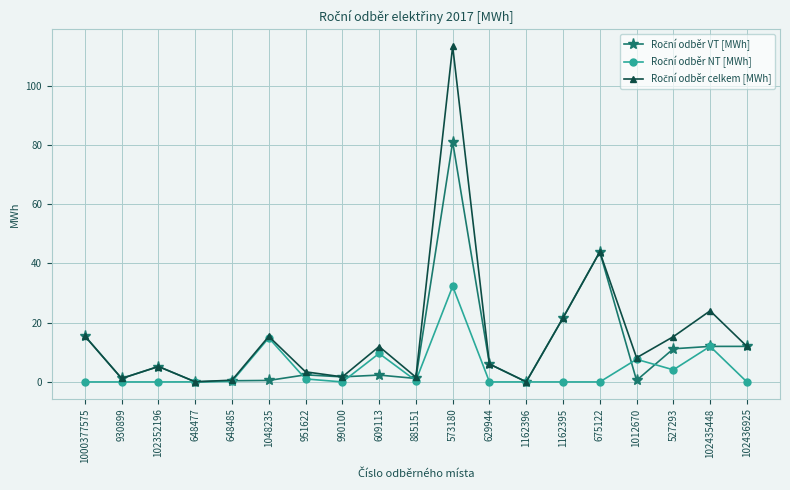

What position from the right is 629944?

8